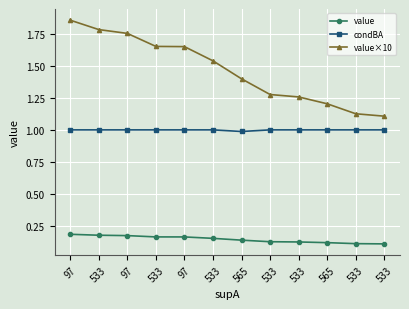

What is the sum of the condBA values at 533 and 97?

2.0